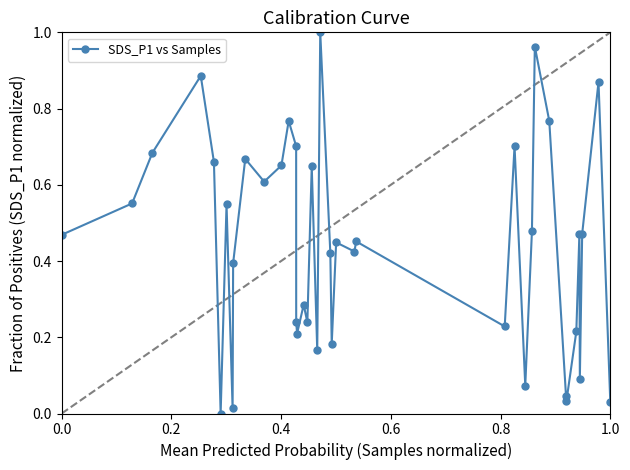

What is the sum of all values?

17.8